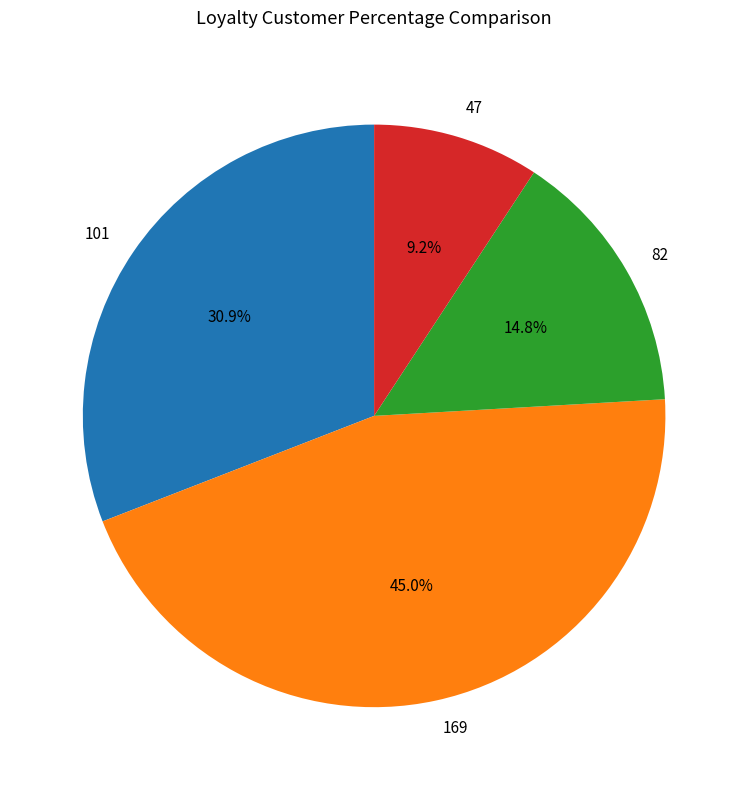

Between 101 and 169, which is larger?

169